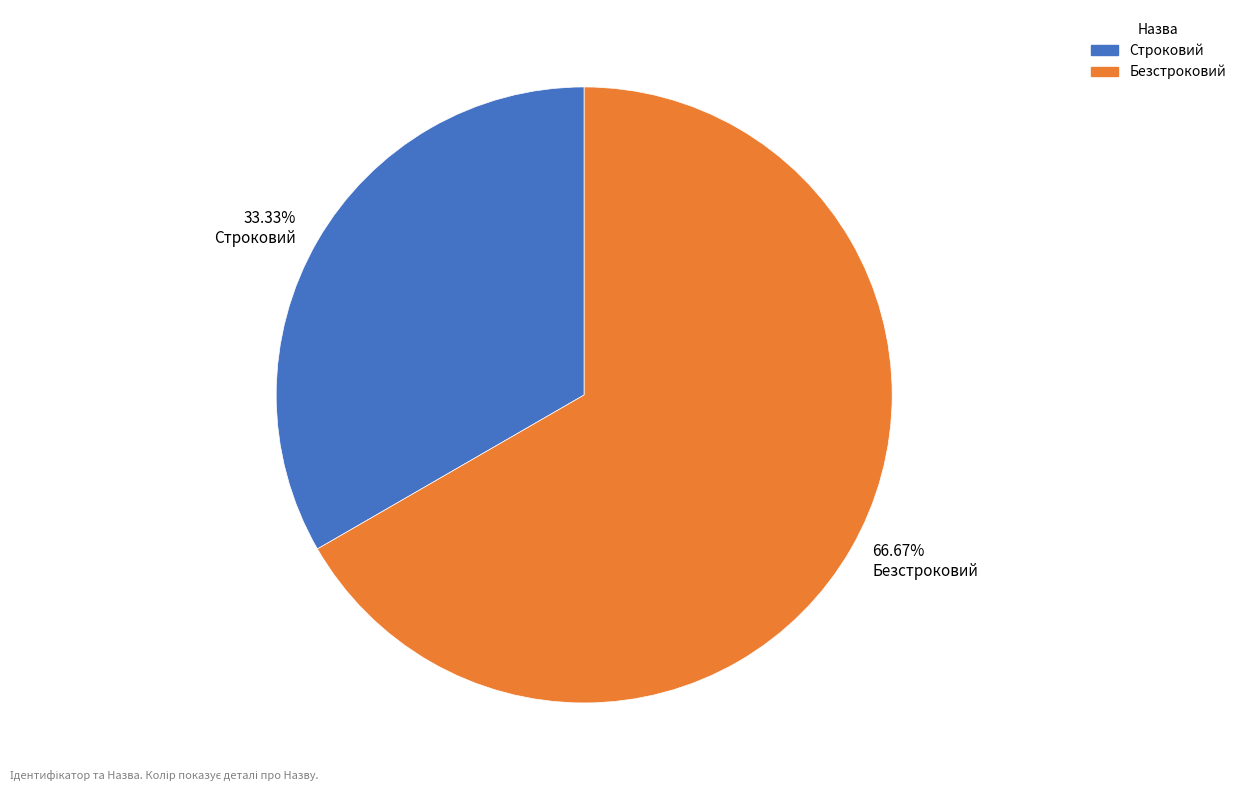

How many slices are in this pie chart?

2